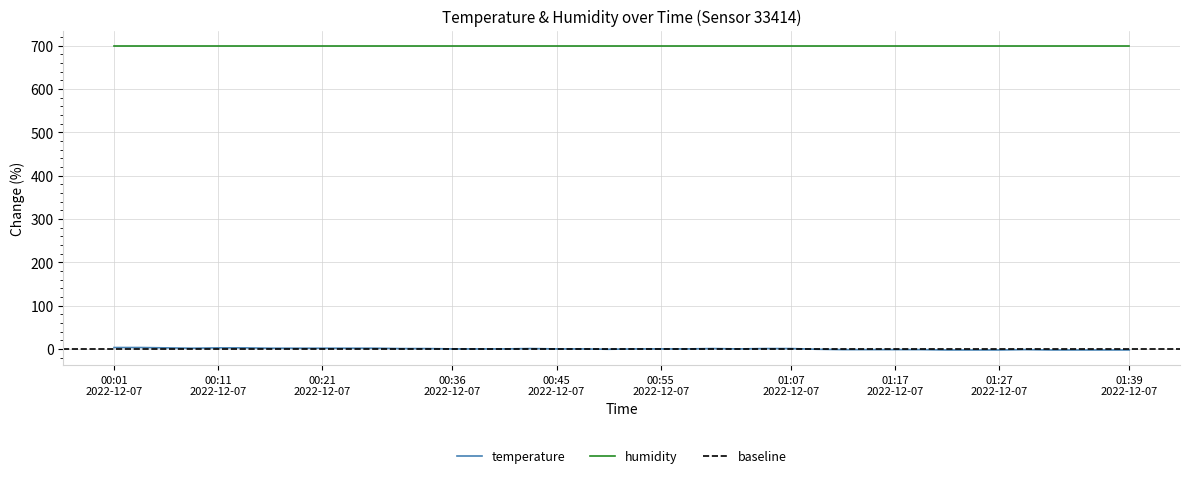

The chart shows a value of 0.0 at 22. True or false?

True